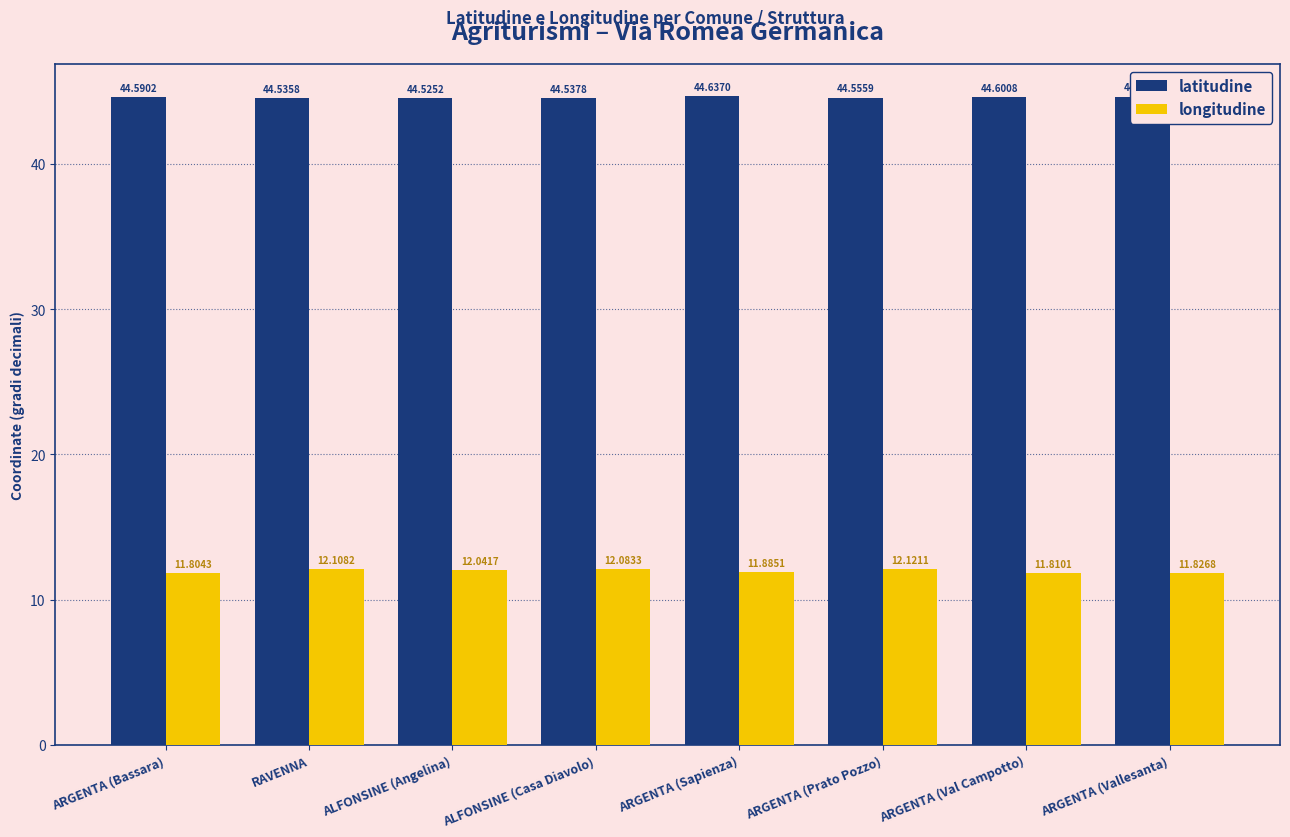

Count the number of data series in this chart.

2